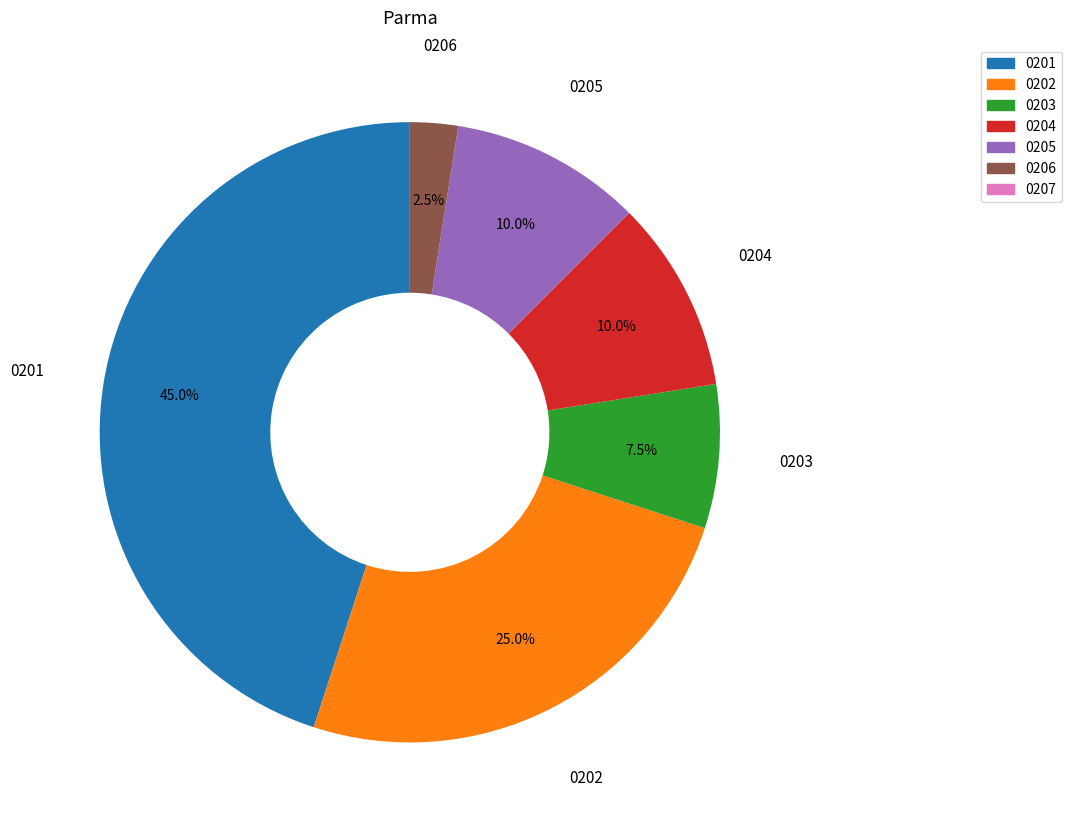

How many slices are in this pie chart?

6